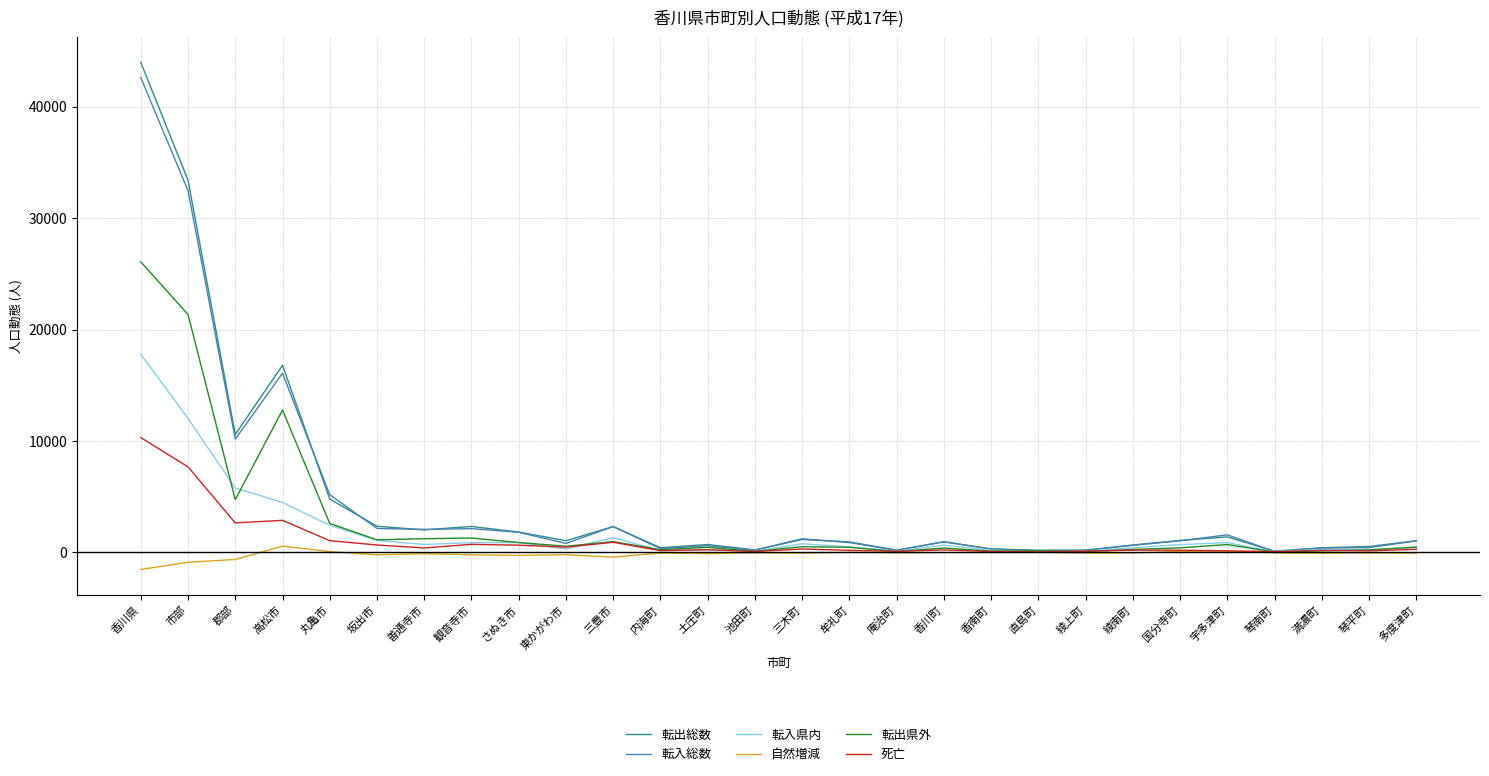

How many values in the 転出県外 series are below 463?

14